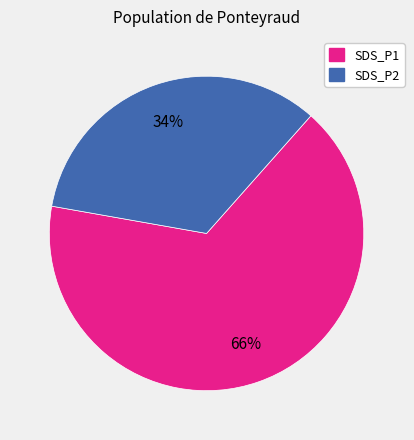

To the nearest percent, what is the average slice percentage?

50%